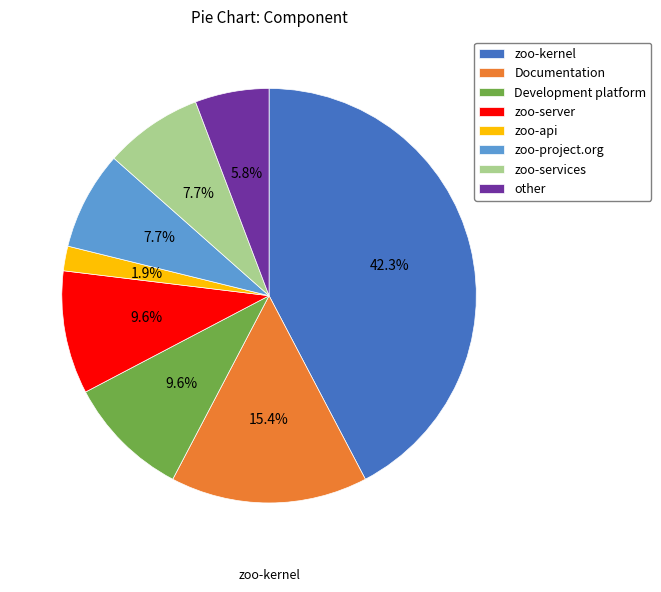

Count the number of slices in the pie.

8